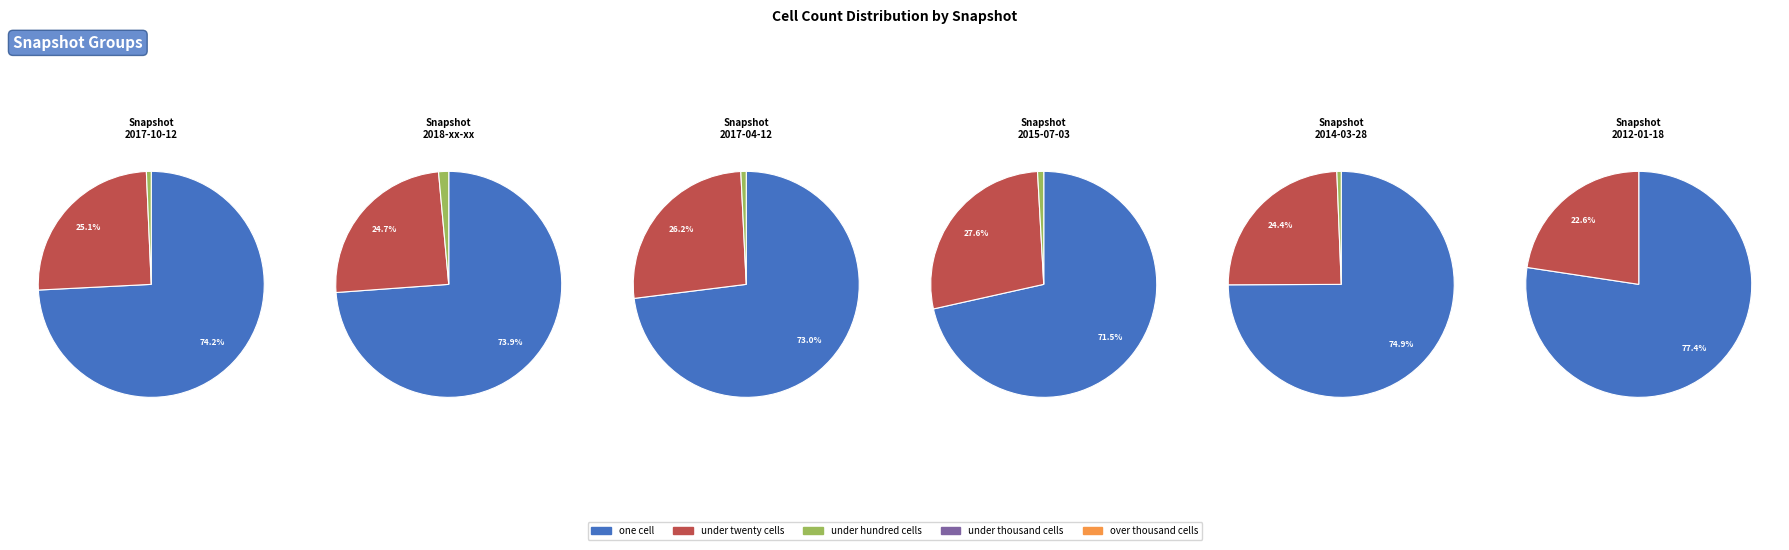

Does 6 represent more than half of the total?

No